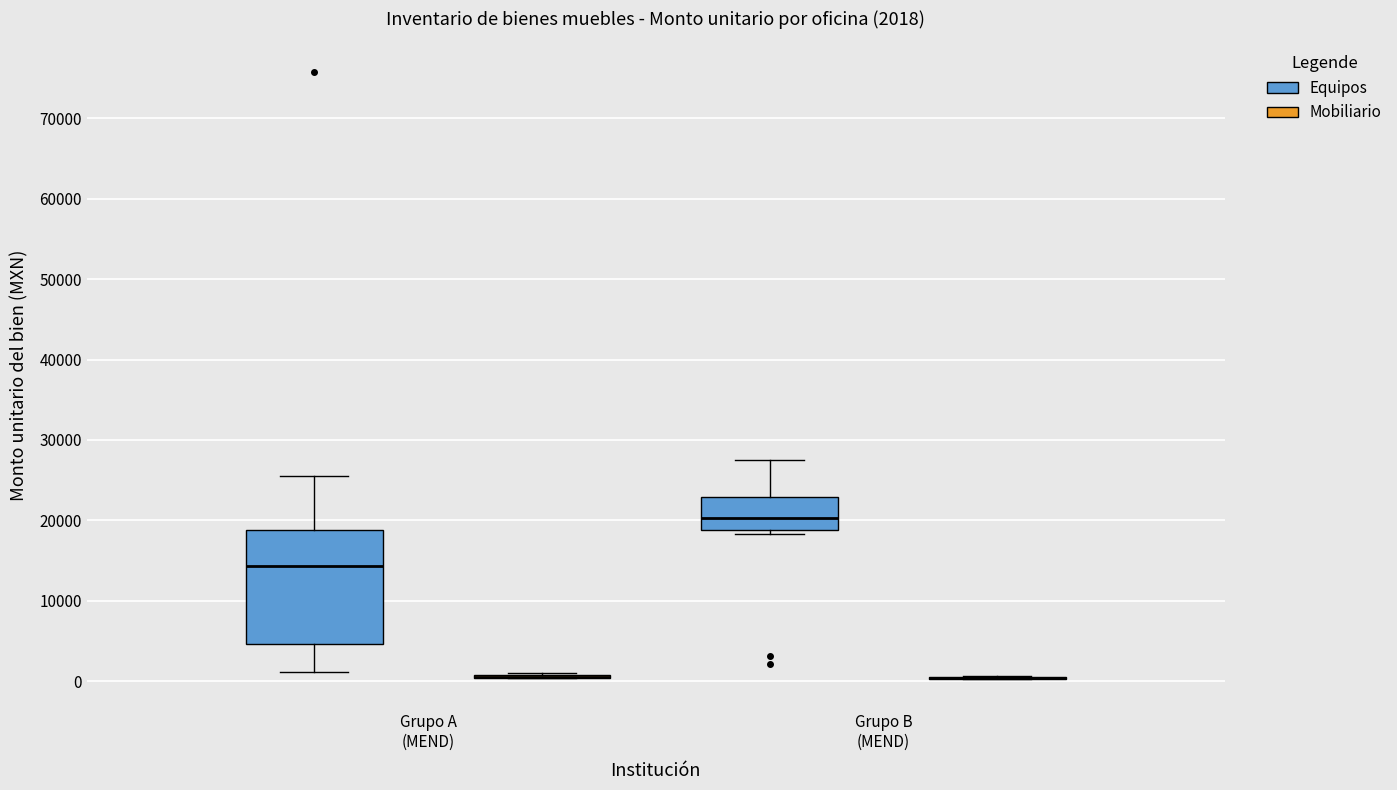

Which box is the tallest, from its lower edge to its upper edge?

Grupo A (MEND) (Equipos)